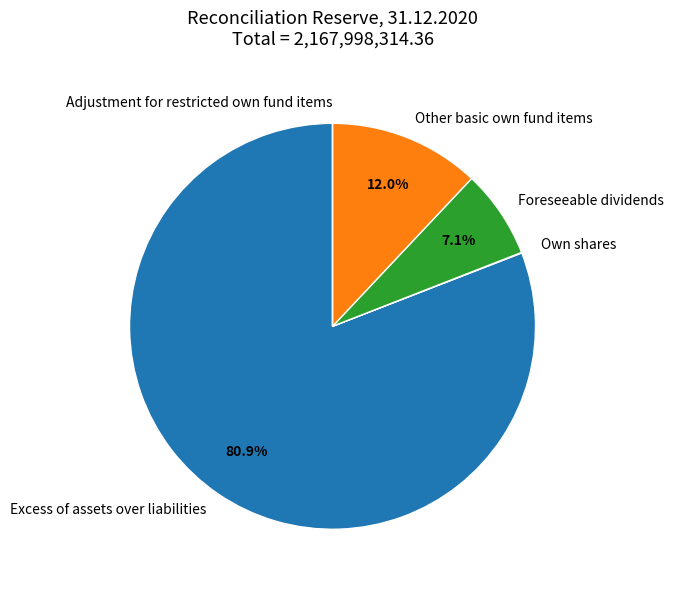

Combined, what portion of the pie is Other basic own fund items and Foreseeable dividends?

19.1%